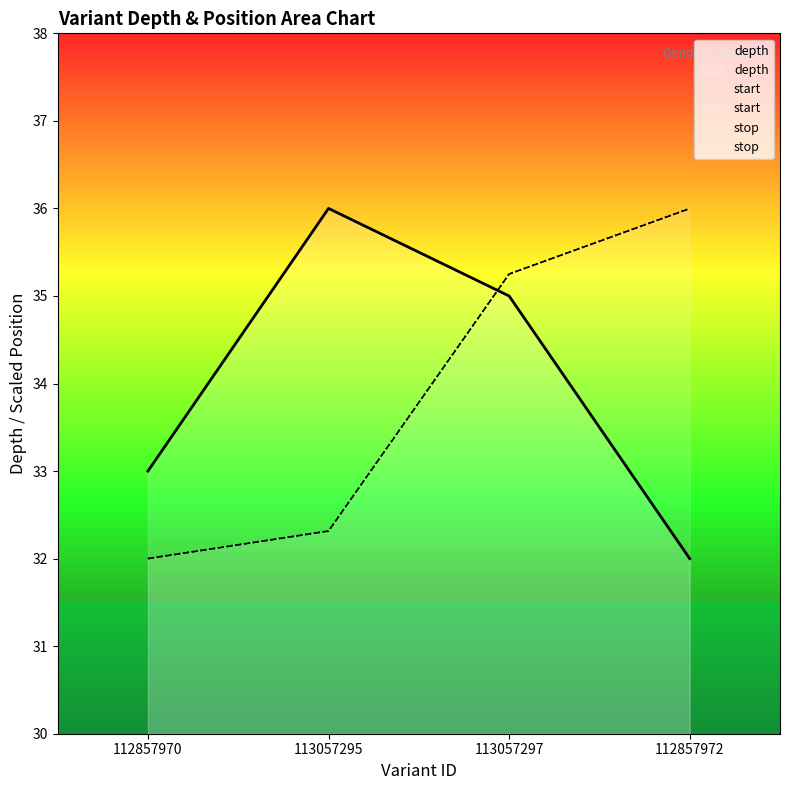

What is the label of the 4th point from the left?

112857972